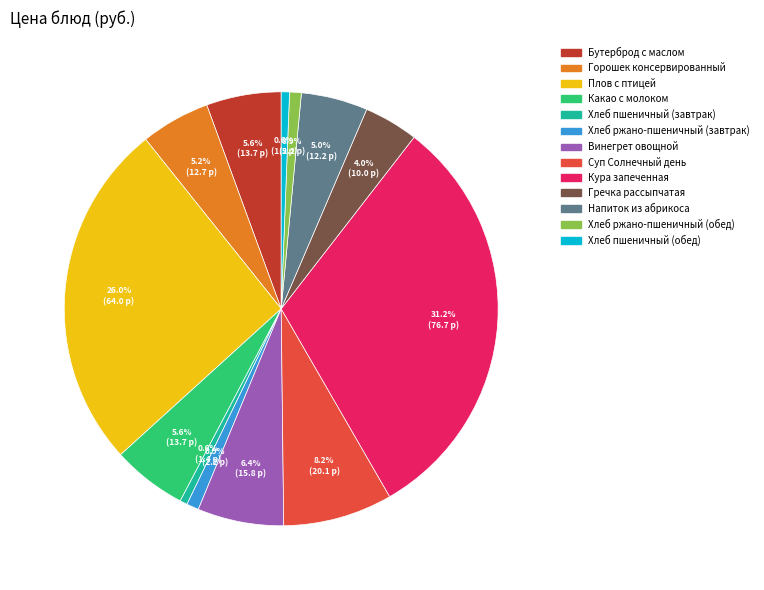

Count the number of slices in the pie.

13